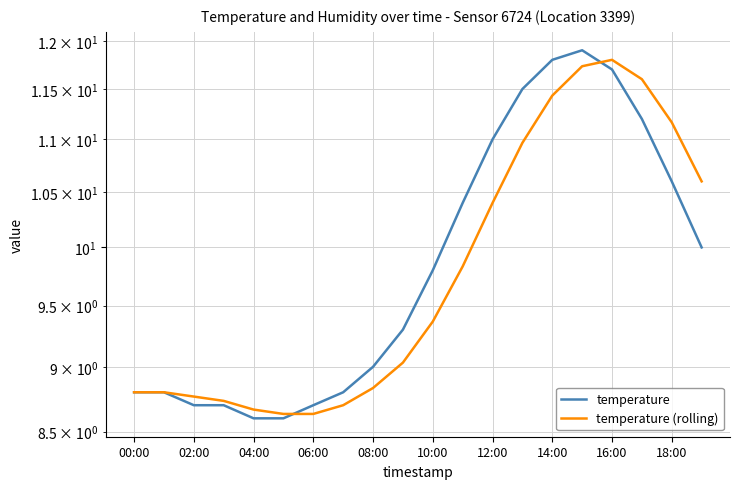

What is the total value across all series at 15?

23.6